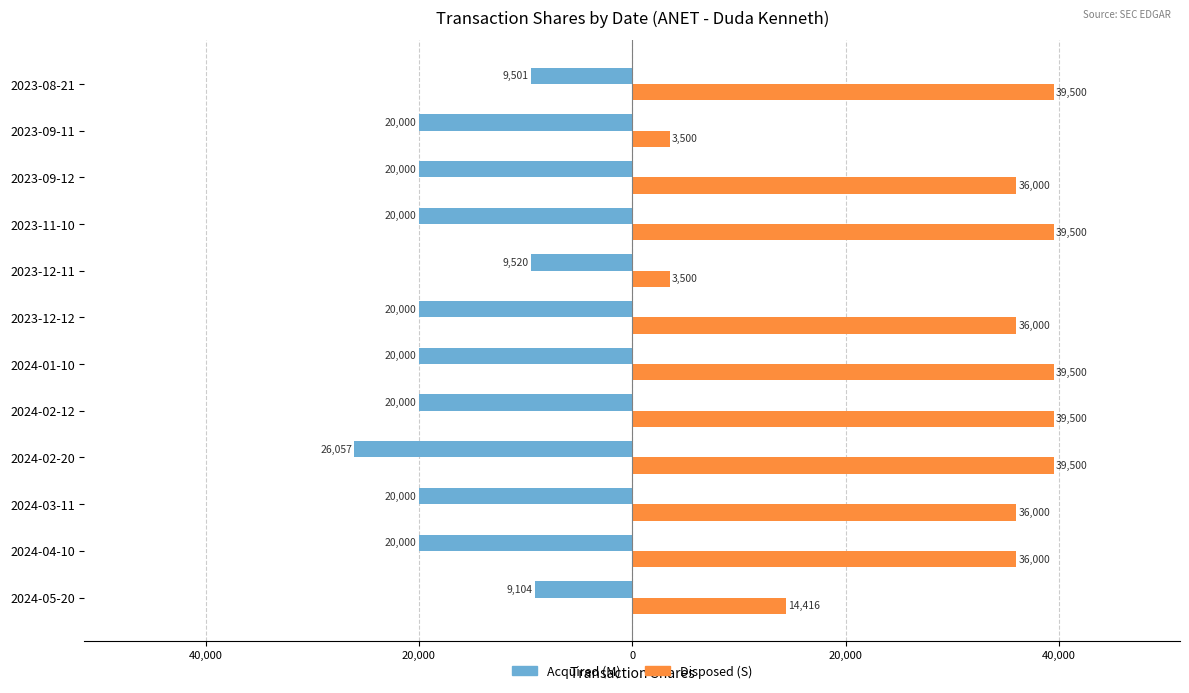

What are all the series names shown in the legend?

Acquired (M), Disposed (S)